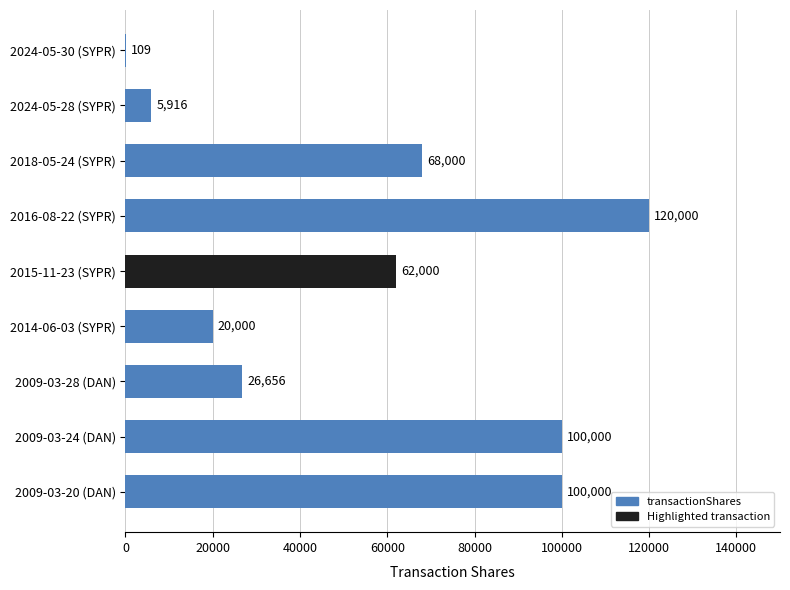

What is the change in value from 2009-03-28 (DAN) to 2014-06-03 (SYPR)?

-6656